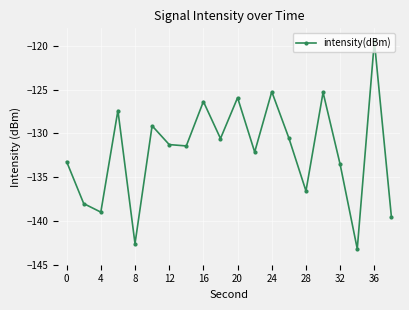

What is the maximum value shown in the chart?

-119.5